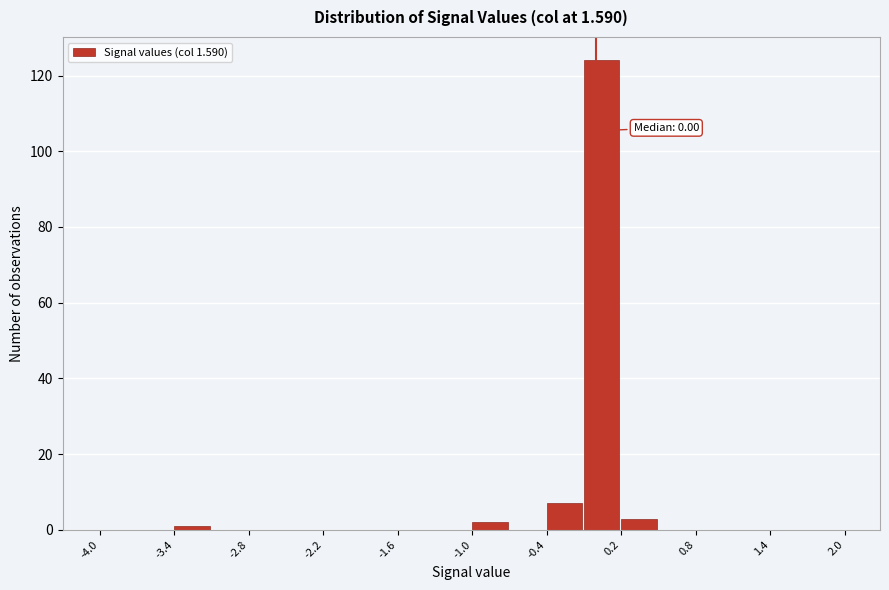

Around what value on the x-axis is the tallest bar? Give the approximate position of its centre, as read against the axis.

0.0